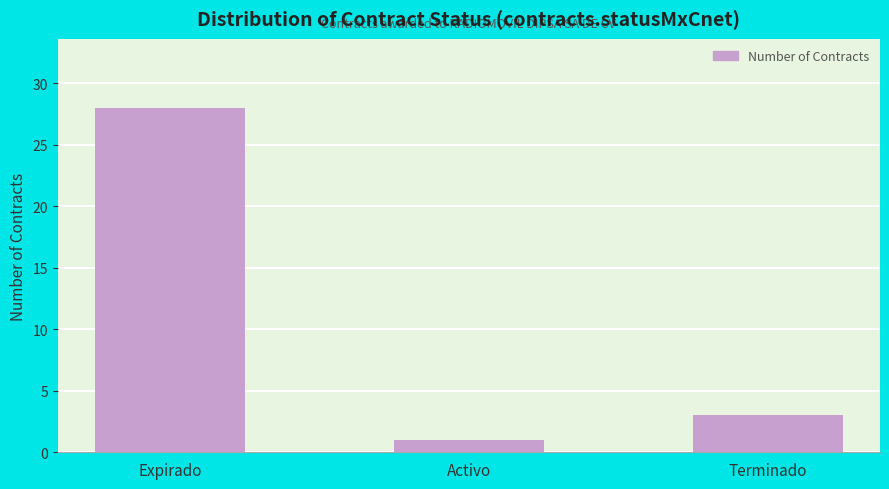

How many categories are shown in the chart?

3